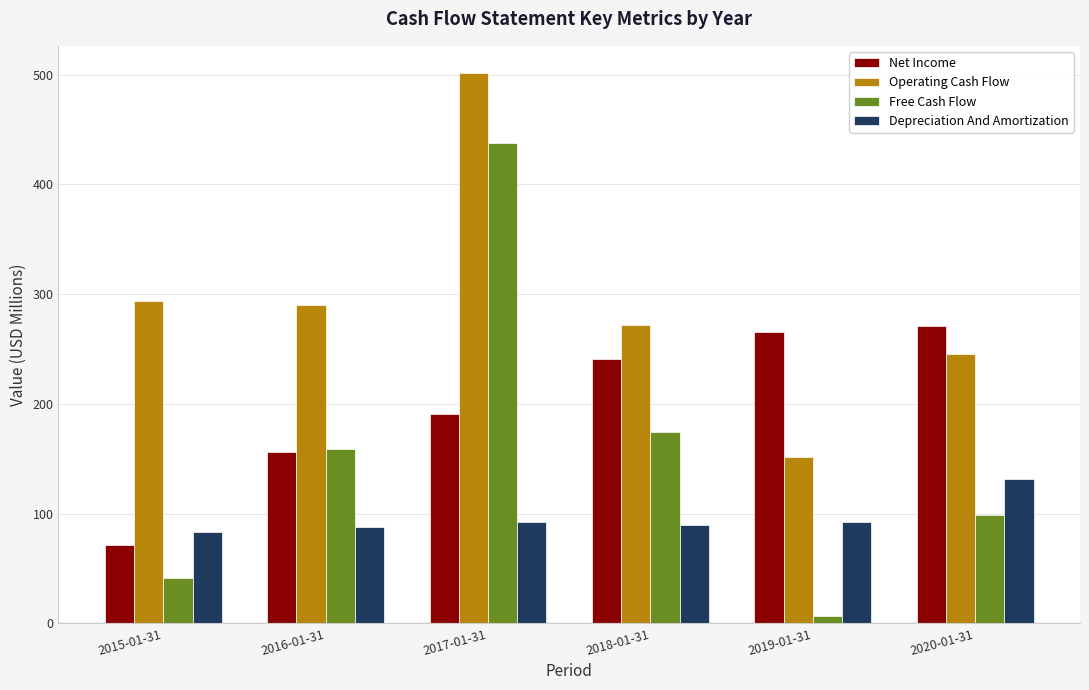

Reading left to right, list all the values displayed in this chart.

Net Income: 71.2	156.0	190.5	241.3	265.6	270.8
Operating Cash Flow: 293.9	289.8	501.2	271.8	151.7	245.2
Free Cash Flow: 41.6	158.7	437.9	174.7	7.0	98.3
Depreciation And Amortization: 83.5	87.4	92.1	89.9	92.1	131.2